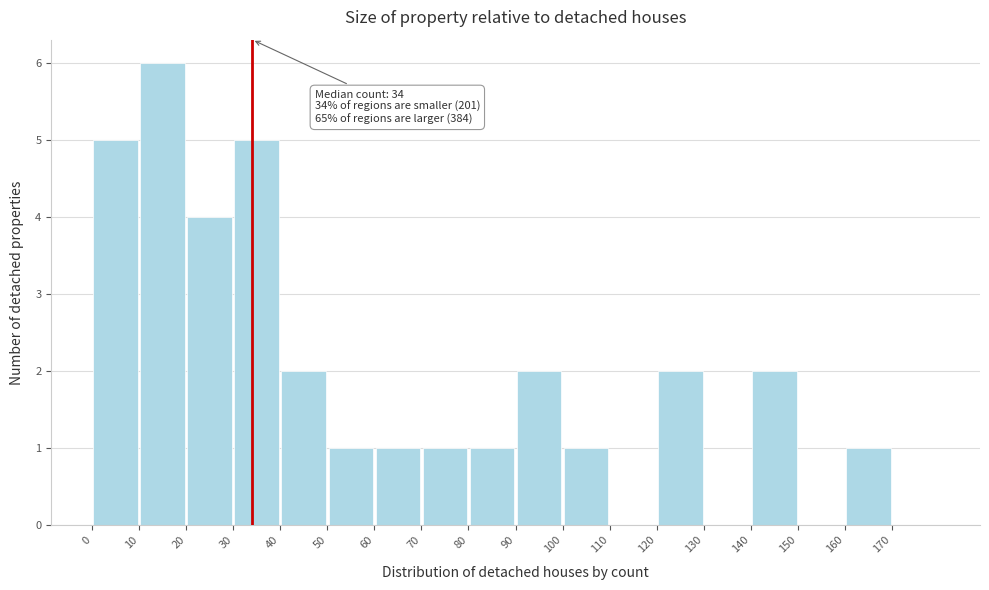

Which range on the x-axis has the tallest bar?

10 to 20